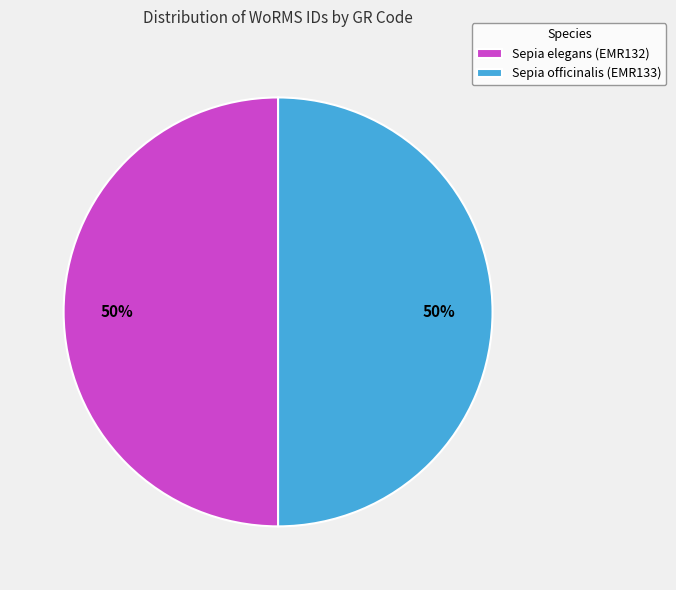

True or false: Sepia elegans (EMR132) accounts for 60% of the total.

False